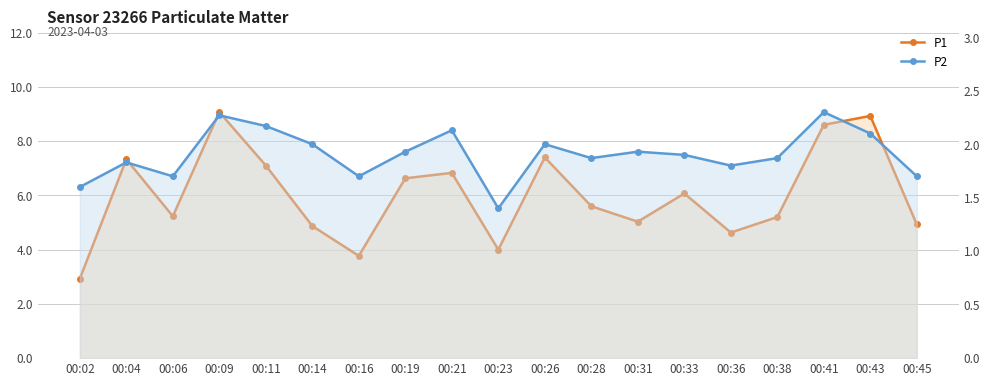

List the series in order of their overall mean, lowest first.

P2, P1